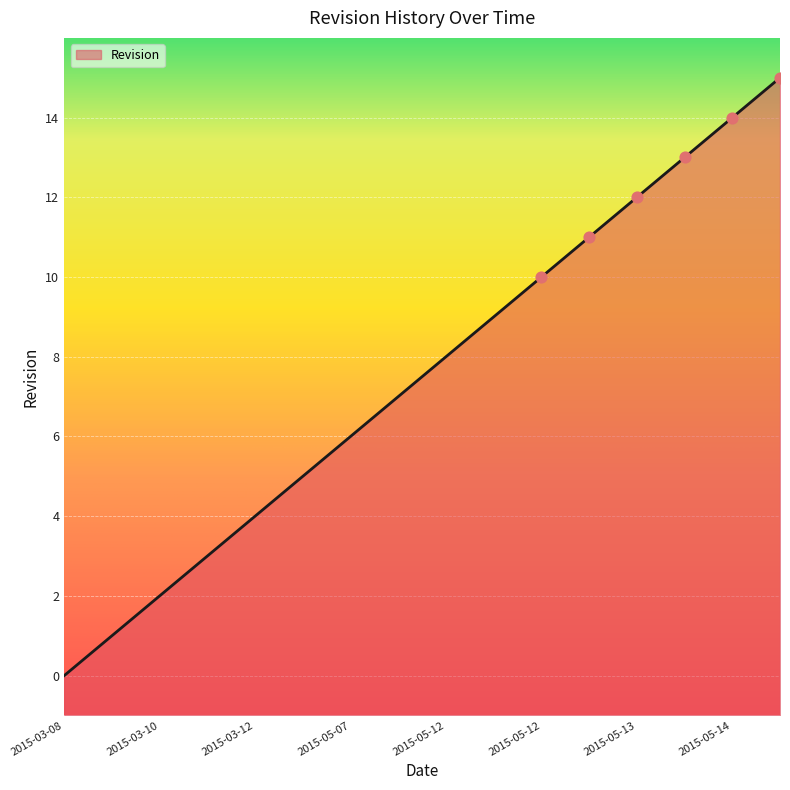

What is the change in value from 2015-03-08 to 2015-03-11?

+3